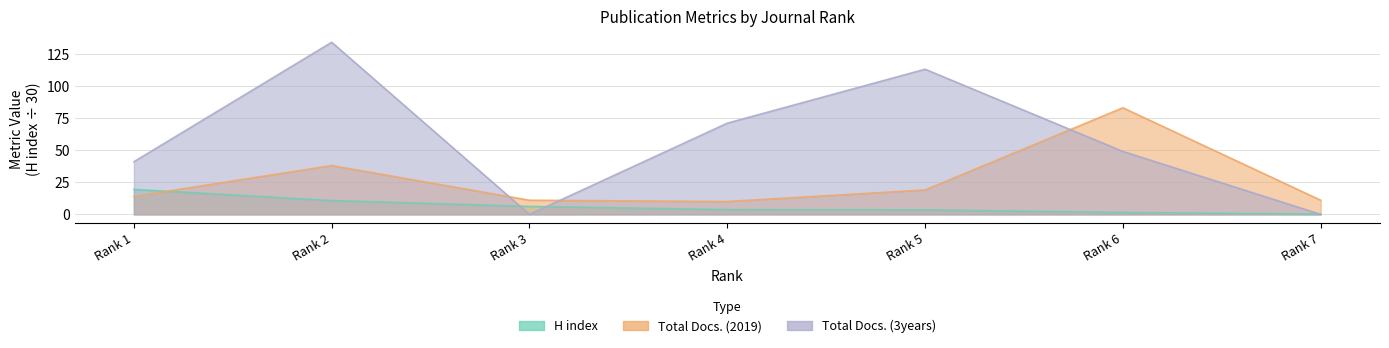

Which series ends up on top after the final intersection of Total Docs. (2019) and H index?

Total Docs. (2019)